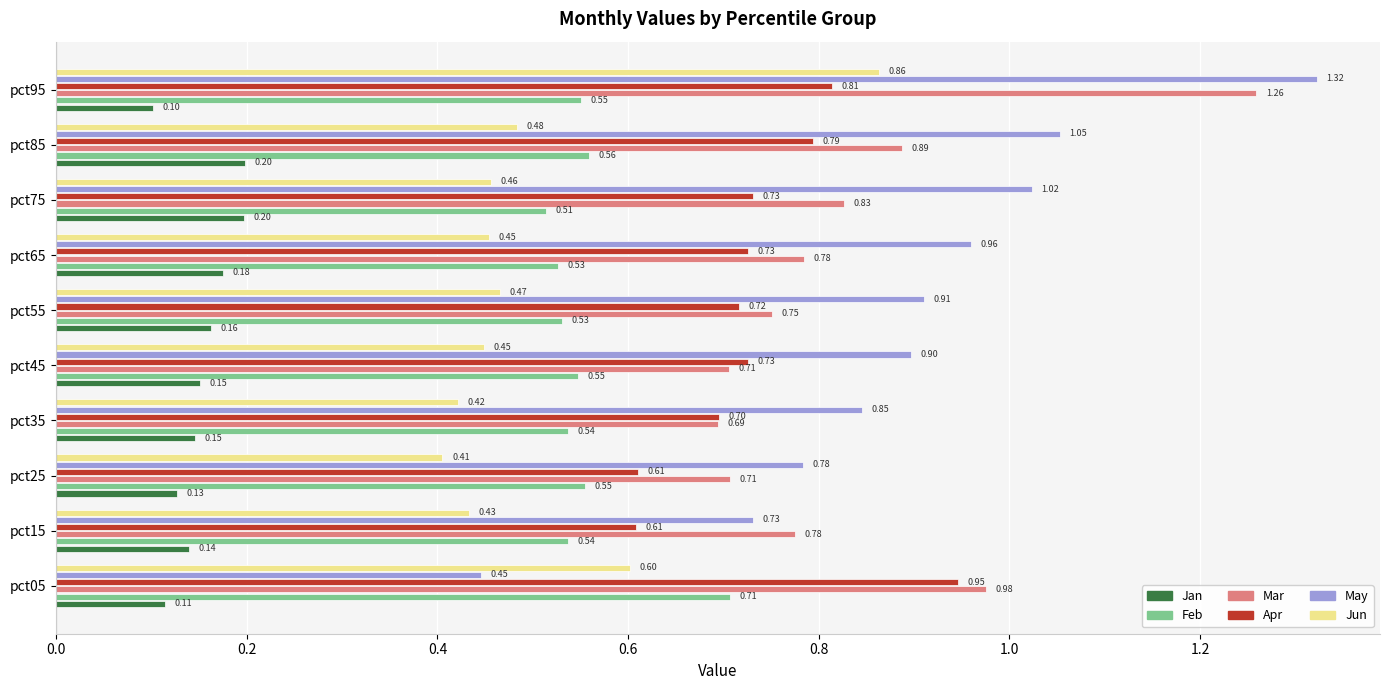

Rank the series at pct95 from highest to lowest value.

May, Mar, Jun, Apr, Feb, Jan